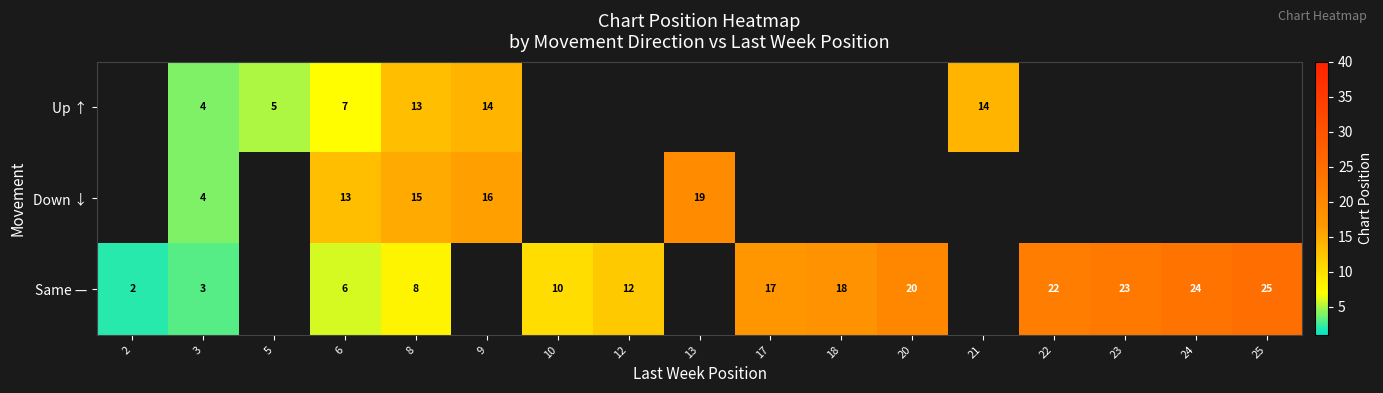

How many series are shown in this chart?

3